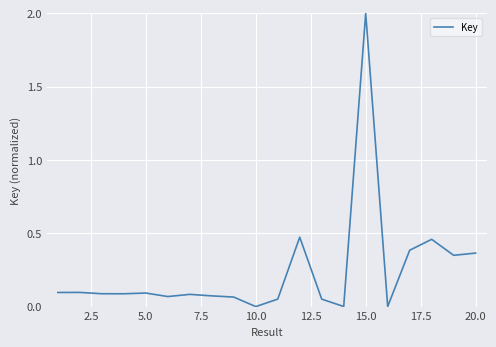

What is the difference between the maximum and minimum values?

2.0